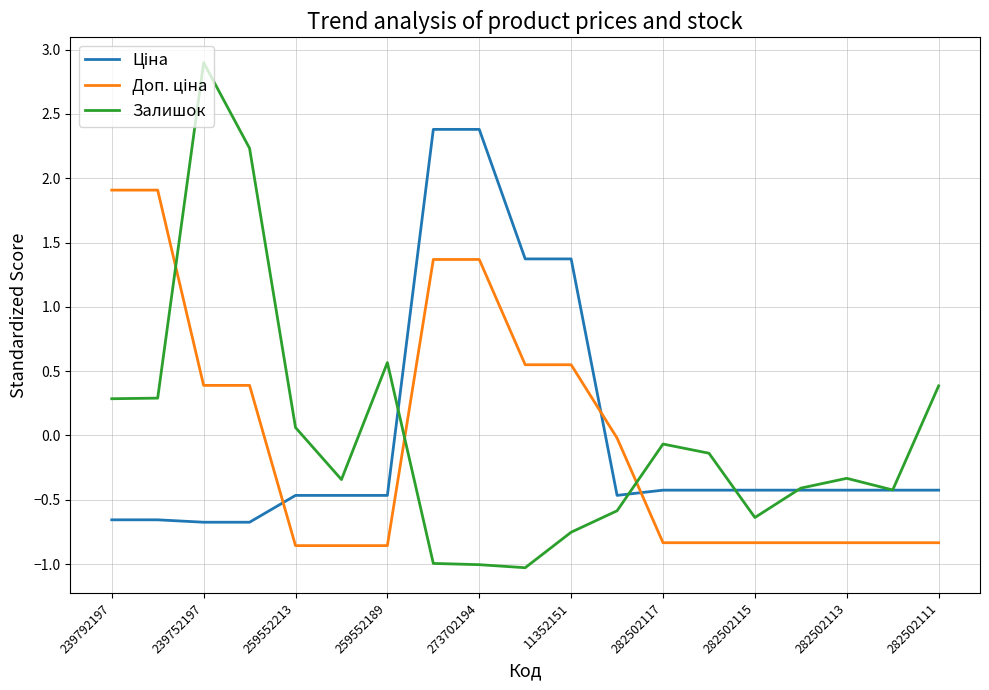

What is the maximum value for Залишок?

2.9